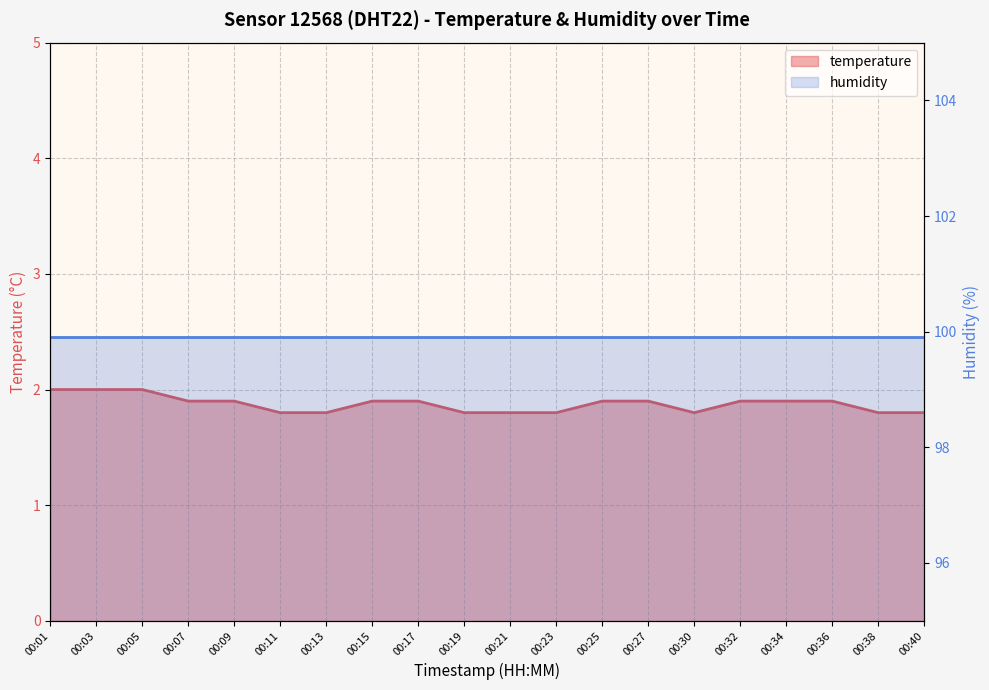

What is the smallest value displayed?

1.8